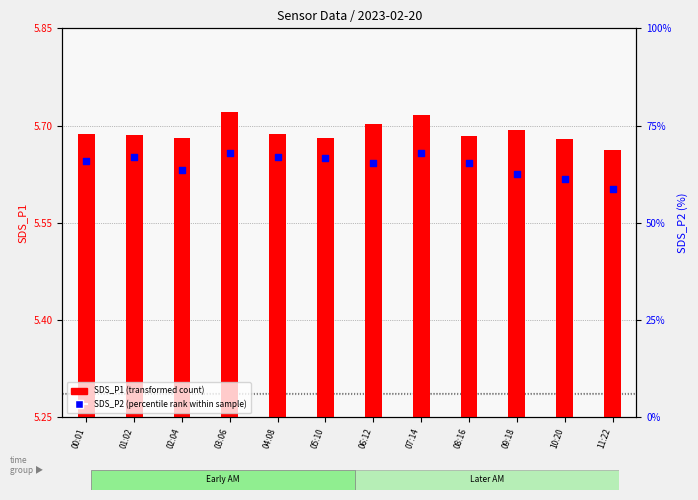

At which category is the sum across all series the highest?

03:06